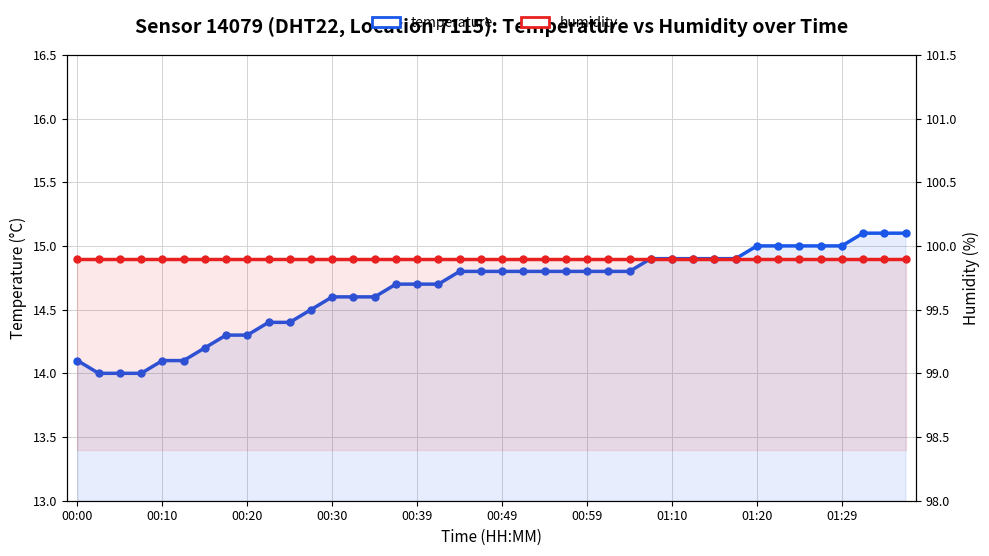

Read the humidity value at 22.

99.9